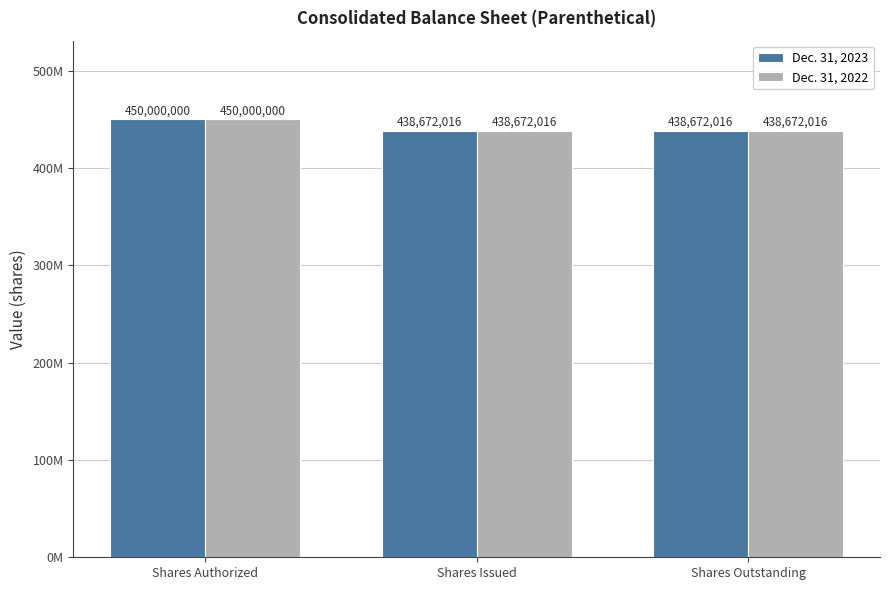

What is the difference between the maximum and second lowest values in the Dec. 31, 2022 series?

11327984